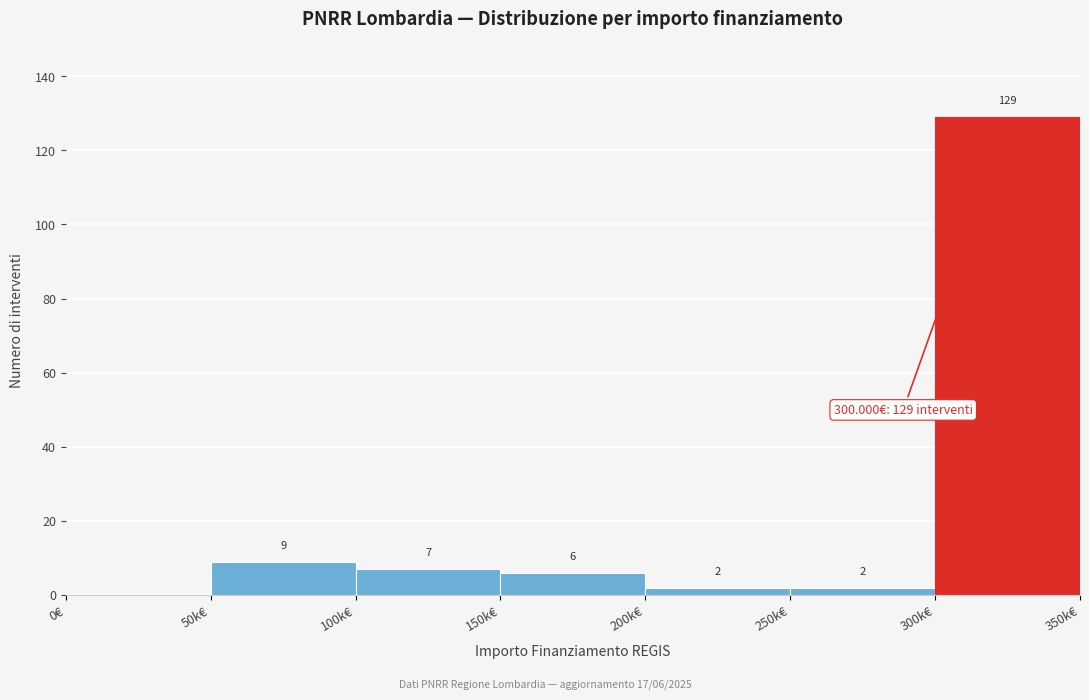

Reading right to left, extract all data points from this chart.

300k€=129	250k€=2	200k€=2	150k€=6	100k€=7	50k€=9	0€=0